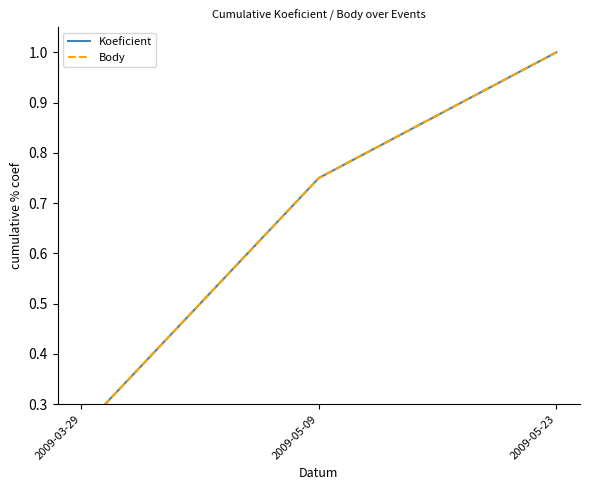

What is the total value across all series at 2009-05-09?

1.5